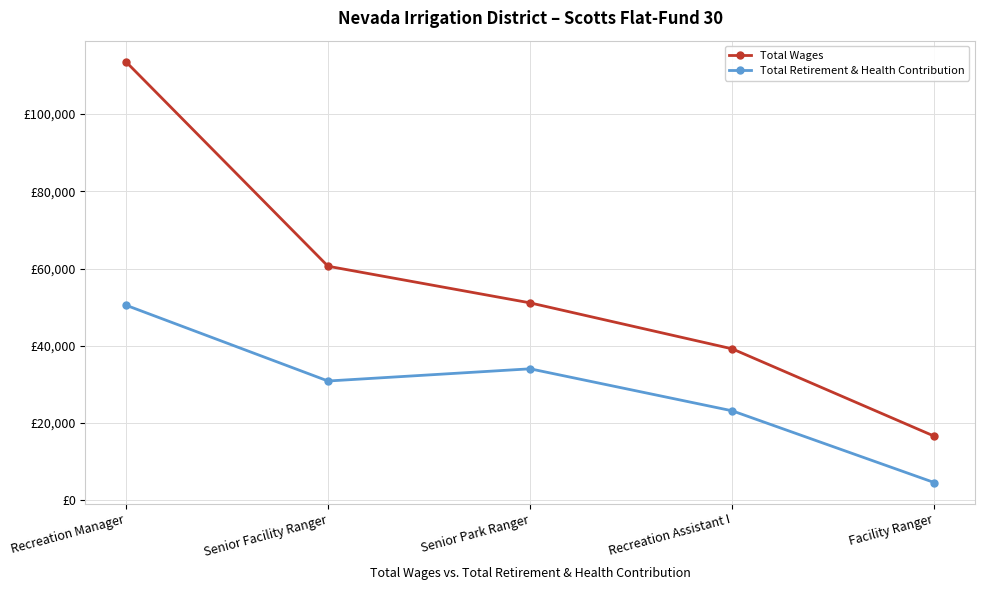

What is the maximum value shown in the chart?

113529